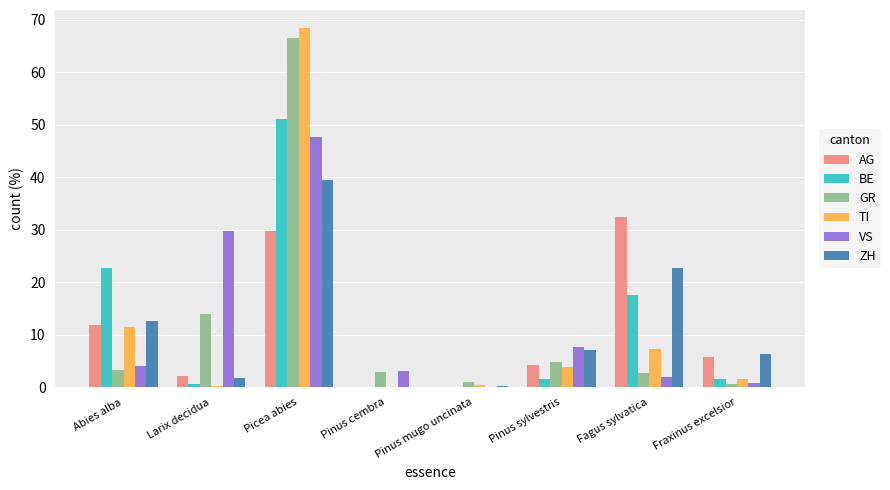

Is it true that AG equals 2.2 at Larix decidua?

True